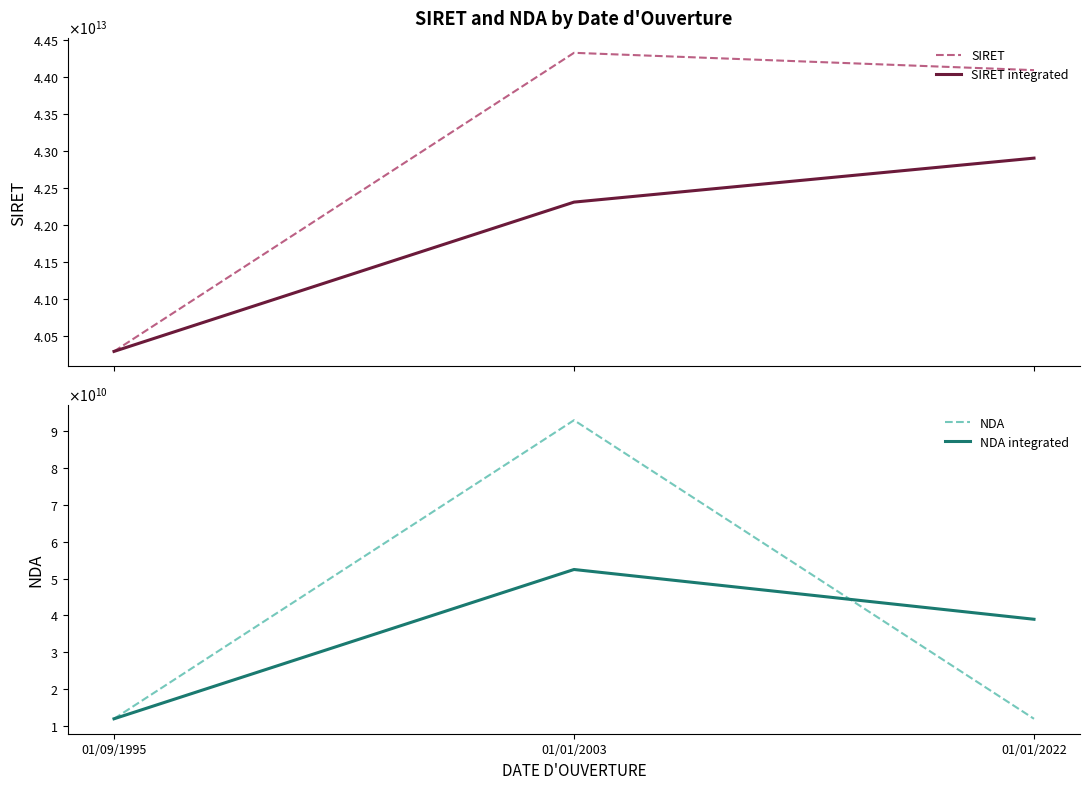

What is the label of the 2nd point from the right?

01/01/2003